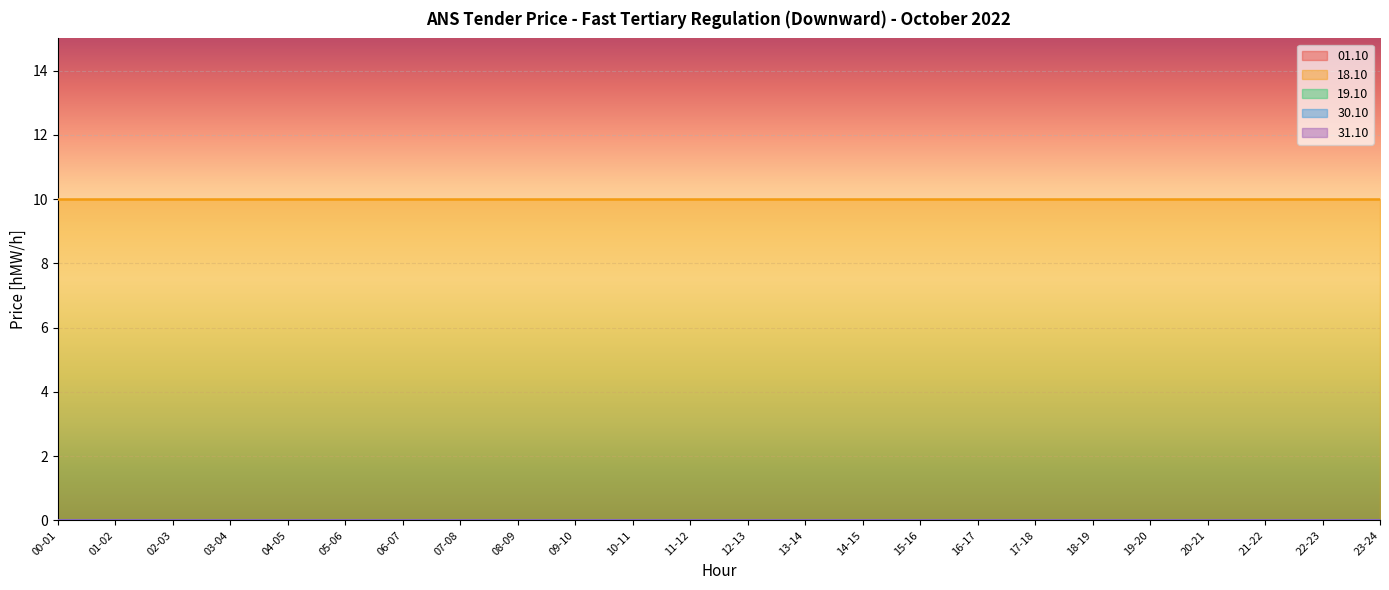

Is the value of 01.10 at 08-09 greater than the value of 18.10 at 04-05?

No